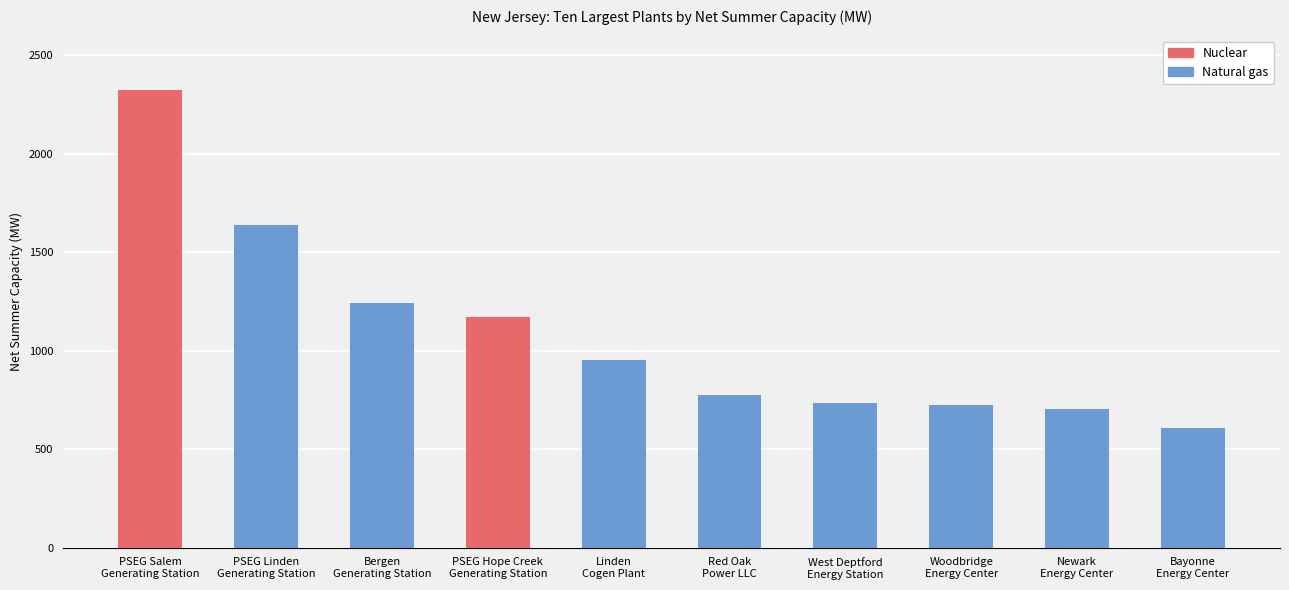

Rank the categories by value from lowest to highest.

Bayonne
Energy Center, Newark
Energy Center, Woodbridge
Energy Center, West Deptford
Energy Station, Red Oak
Power LLC, Linden
Cogen Plant, PSEG Hope Creek
Generating Station, Bergen
Generating Station, PSEG Linden
Generating Station, PSEG Salem
Generating Station